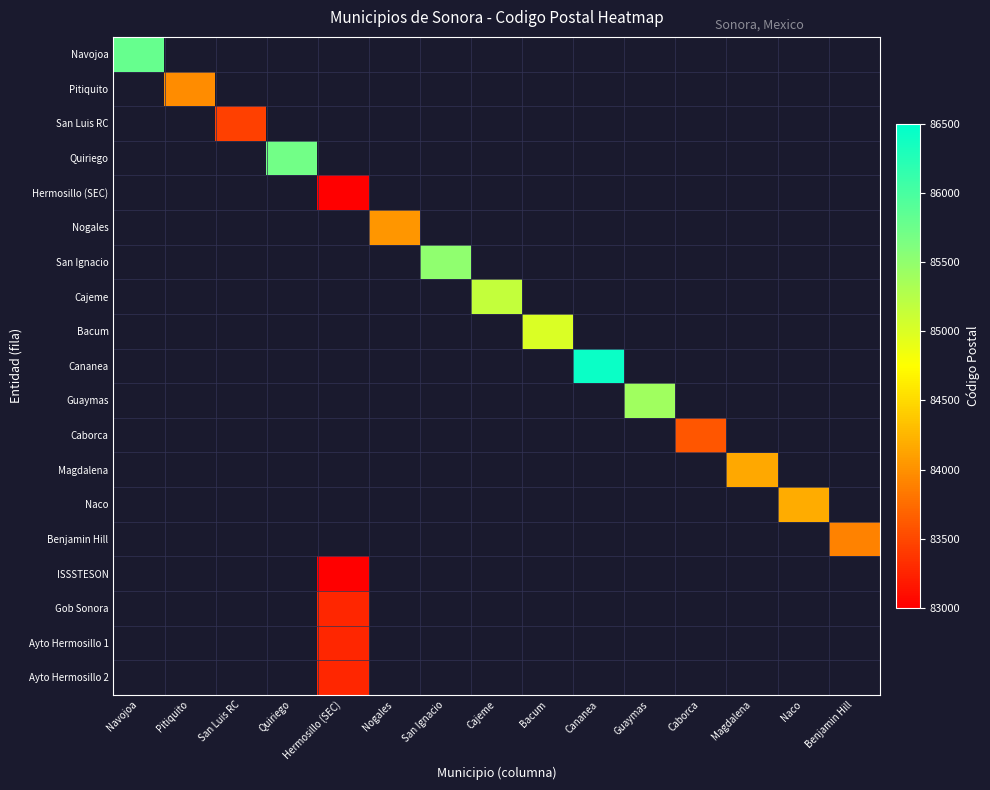

At which category does the chart reach its peak across all series?

Cananea